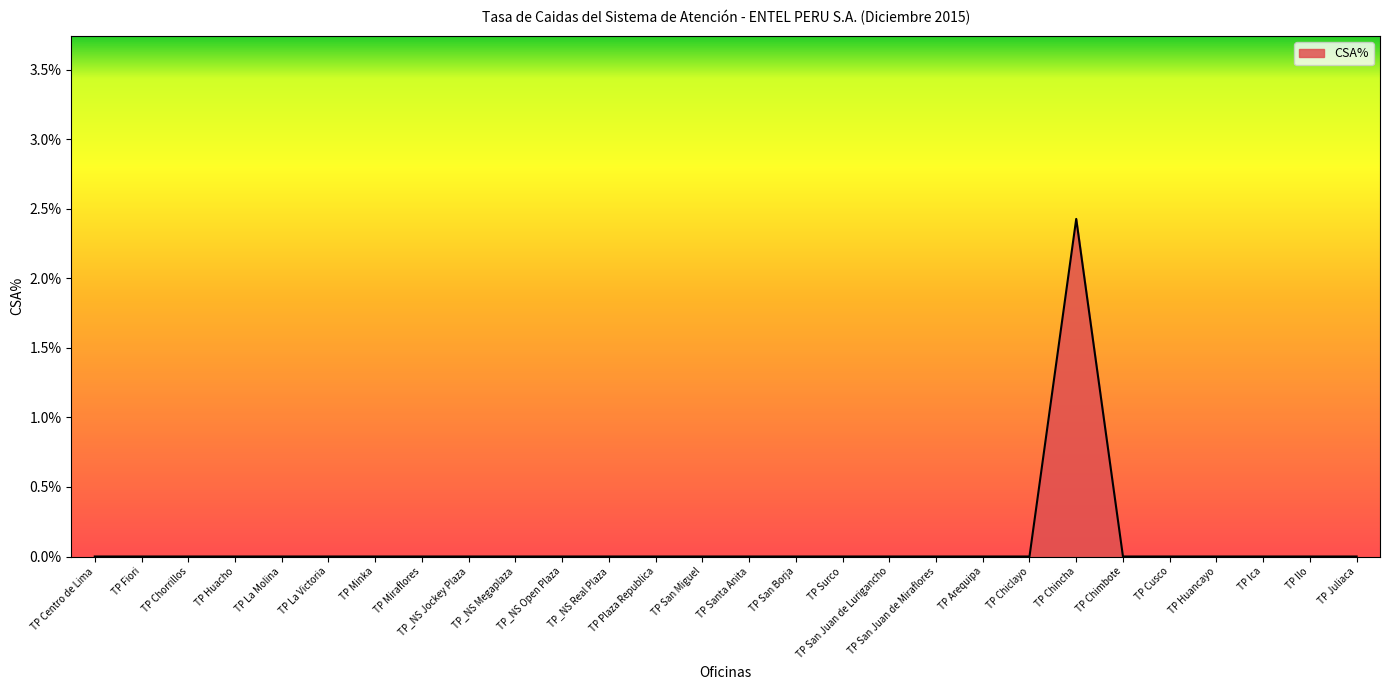

At which category does the chart reach its minimum across all series?

TP Centro de Lima